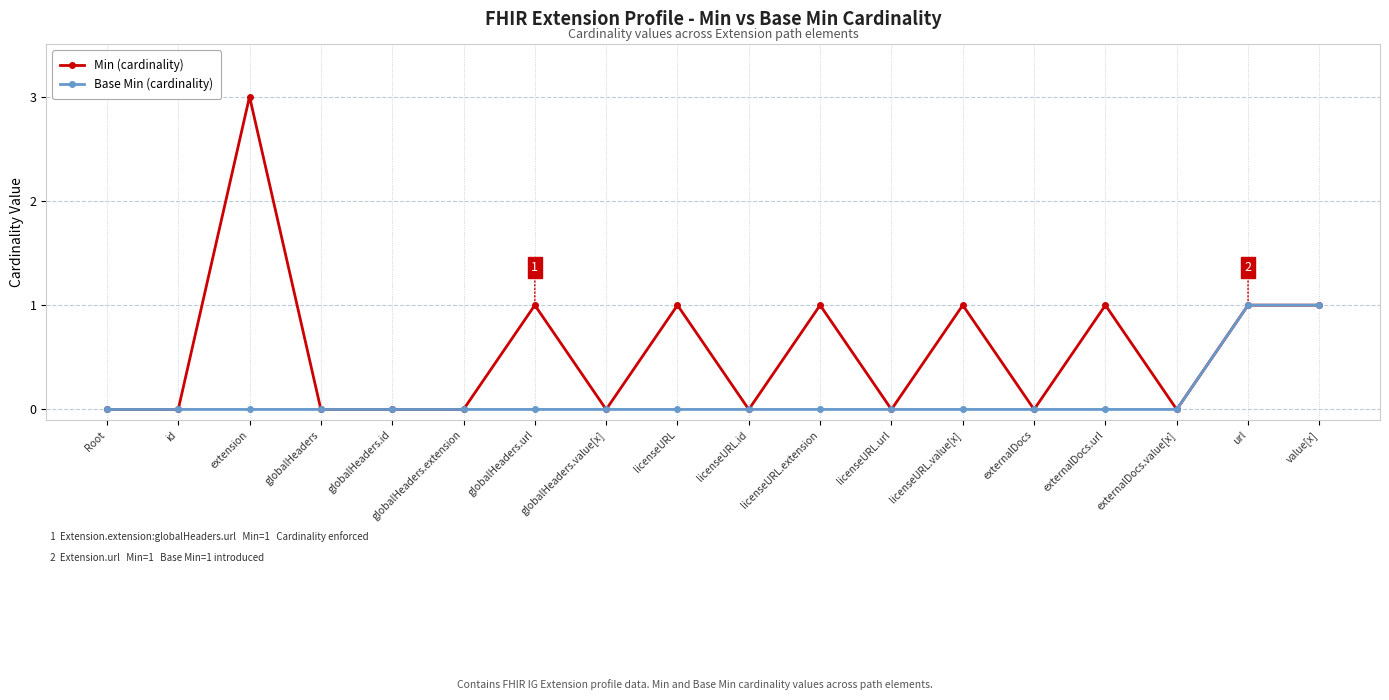

At which category does the chart reach its peak across all series?

extension